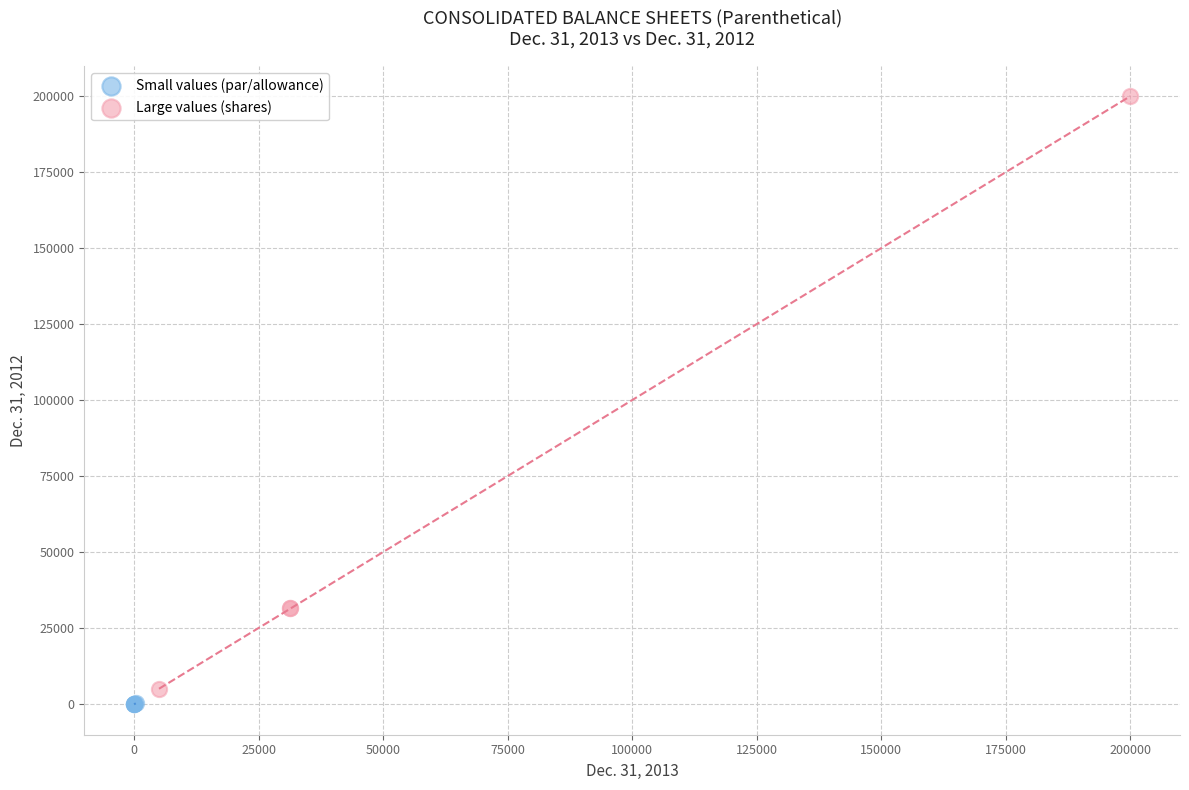

Which series contains the highest Y value?

Large values (shares)